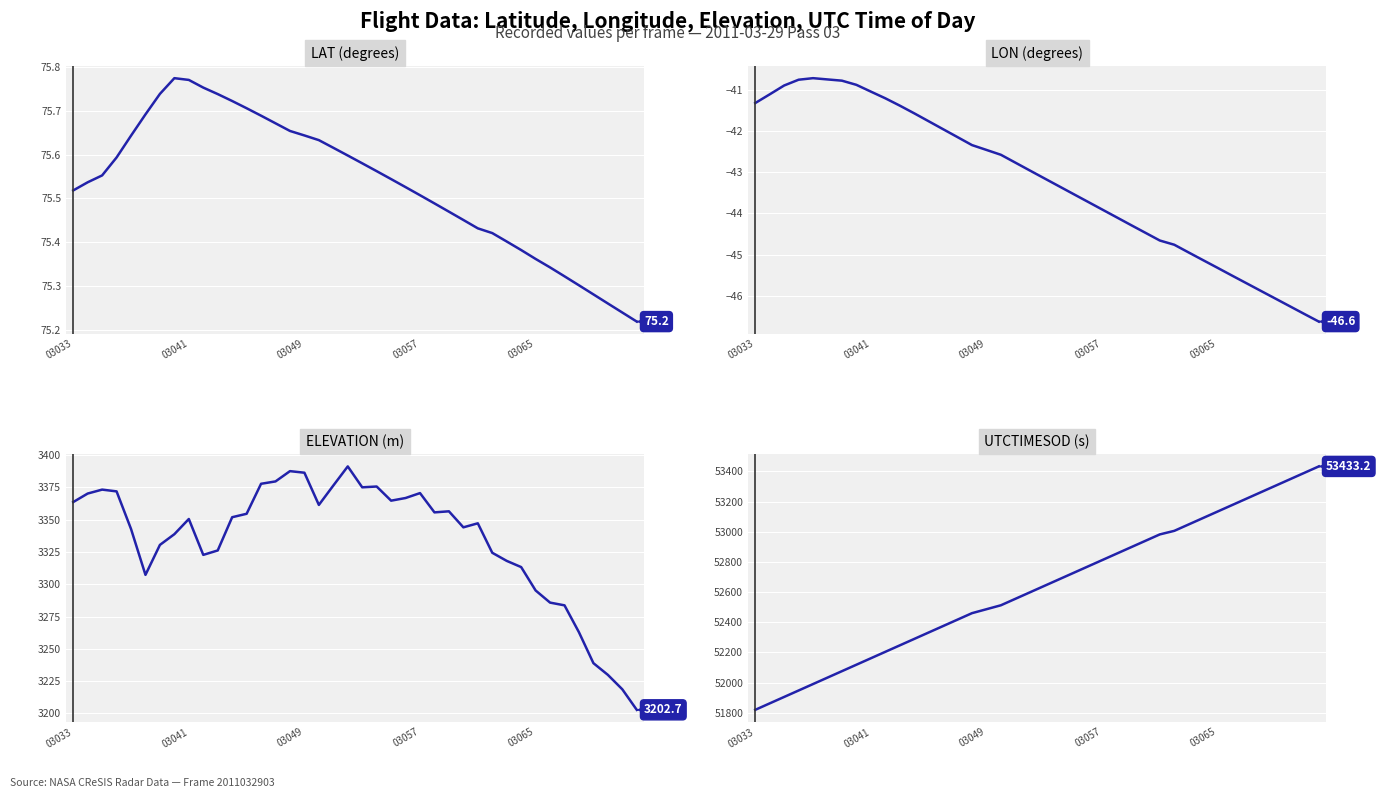

Is this an area chart (filled region under the line)?

No